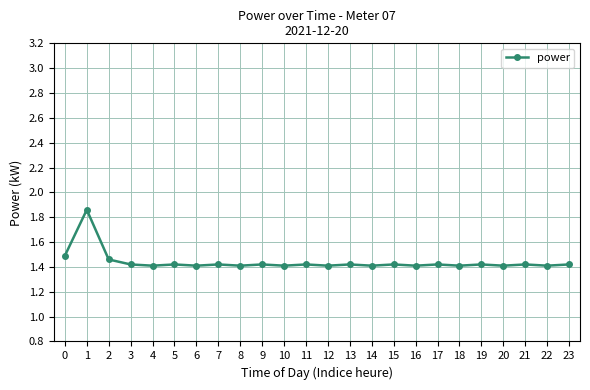

True or false: the data shows 2.4 at 5.

False